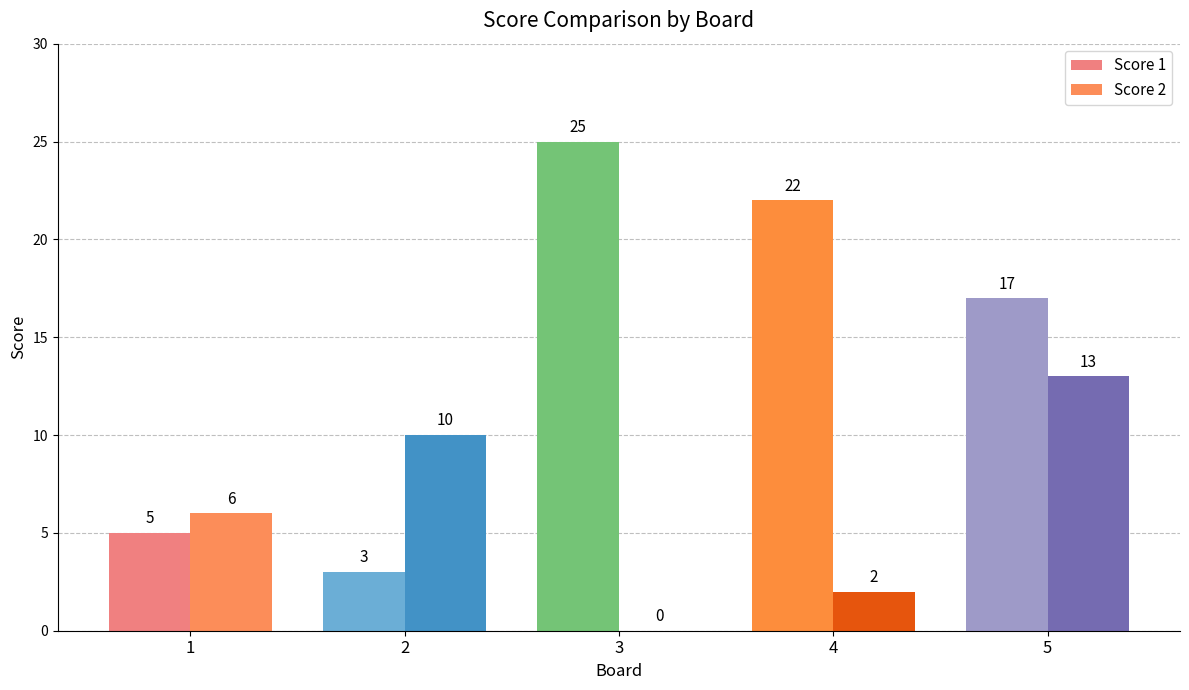

What is the sum of the Score 2 values at 2 and 3?

10